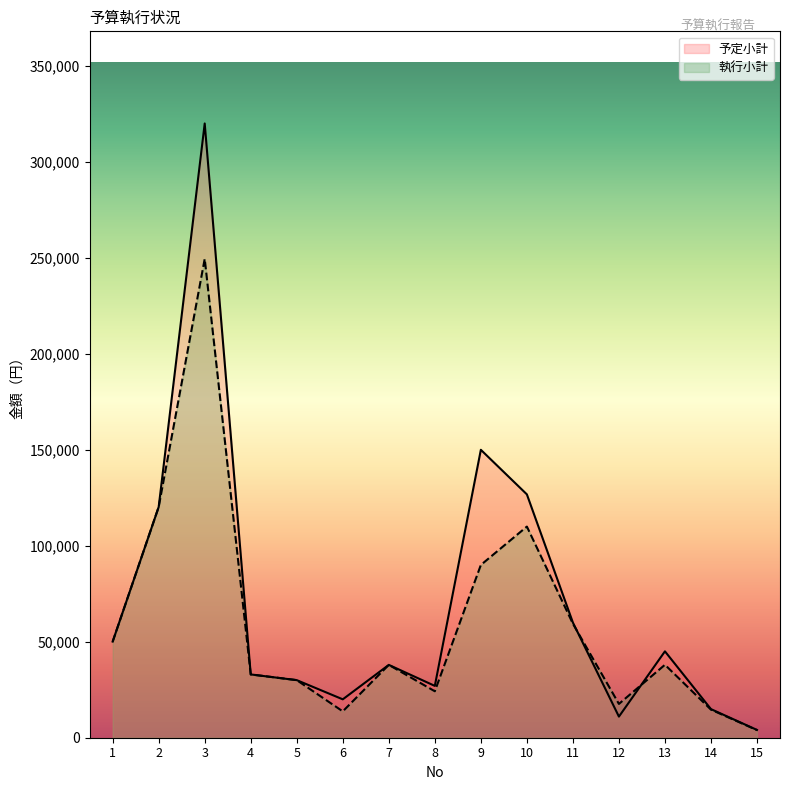

Reading left to right, list all the values displayed in this chart.

予定小計: 1=50080	2=120240	3=320000	4=32975	5=30000	6=20000	7=37950	8=27000	9=150000	10=126780	11=60000	12=11000	13=45000	14=14900	15=4060
執行小計: 1=50080	2=120240	3=249480	4=32975	5=30000	6=13730	7=37950	8=24200	9=90000	10=110000	11=59400	12=17600	13=38000	14=14631	15=3955